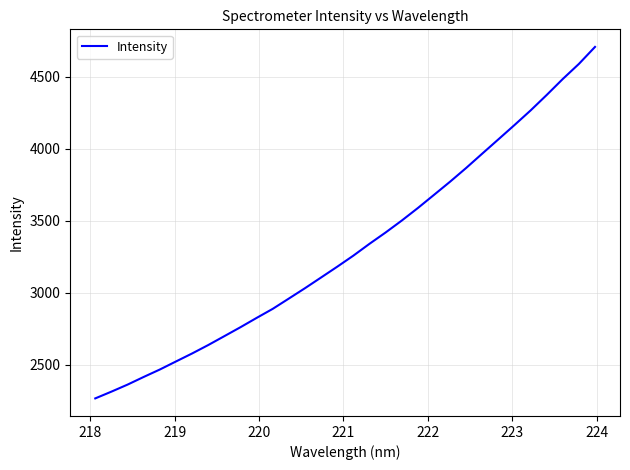

What is the smallest value displayed?

2265.7